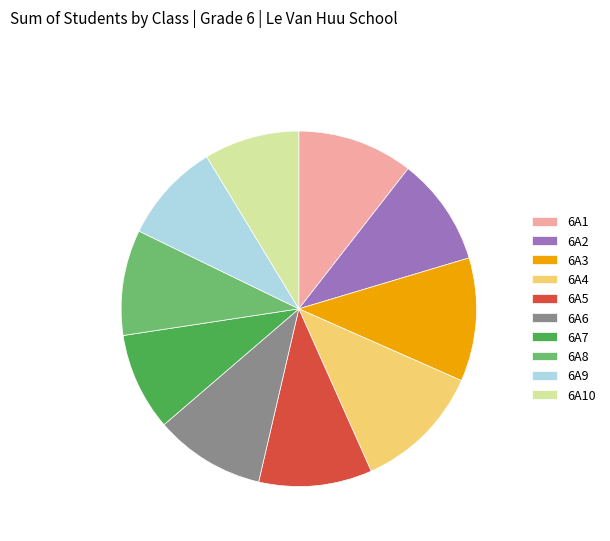

Does 6A3 account for over 50% of the chart?

No